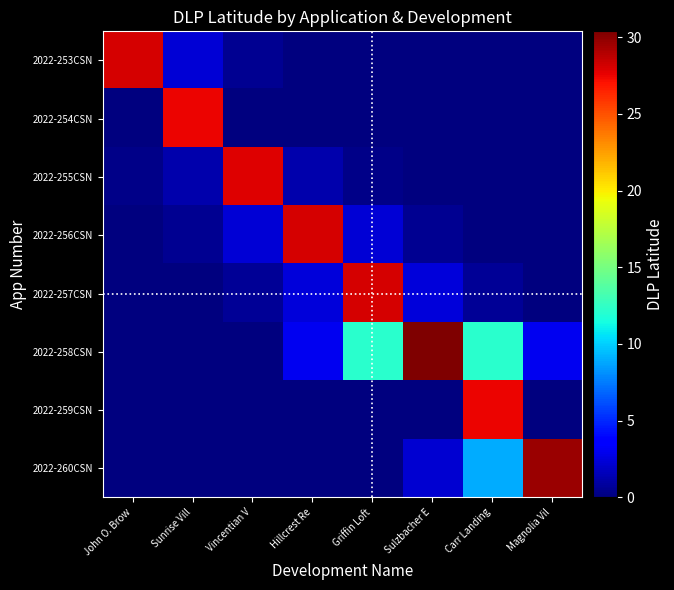

Reading left to right, transcribe all the data shown in this chart.

2022-253CSN: John O. Brow=28.0	Sunrise Vill=2.3	Vincentian V=0.6	Hillcrest Re=0.0	Griffin Loft=0.0	Sulzbacher E=0.0	Carr Landing=0.0	Magnolia Vil=0.0
2022-254CSN: John O. Brow=0.0	Sunrise Vill=27.4	Vincentian V=0.0	Hillcrest Re=0.0	Griffin Loft=0.0	Sulzbacher E=0.0	Carr Landing=0.0	Magnolia Vil=0.0
2022-255CSN: John O. Brow=0.3	Sunrise Vill=1.3	Vincentian V=27.8	Hillcrest Re=1.3	Griffin Loft=0.3	Sulzbacher E=0.0	Carr Landing=0.0	Magnolia Vil=0.0
2022-256CSN: John O. Brow=0.0	Sunrise Vill=0.6	Vincentian V=2.4	Hillcrest Re=28.0	Griffin Loft=2.4	Sulzbacher E=0.6	Carr Landing=0.0	Magnolia Vil=0.0
2022-257CSN: John O. Brow=0.0	Sunrise Vill=0.0	Vincentian V=0.6	Hillcrest Re=2.5	Griffin Loft=28.1	Sulzbacher E=2.5	Carr Landing=0.6	Magnolia Vil=0.0
2022-258CSN: John O. Brow=0.0	Sunrise Vill=0.0	Vincentian V=0.0	Hillcrest Re=3.0	Griffin Loft=12.1	Sulzbacher E=30.4	Carr Landing=12.1	Magnolia Vil=3.0
2022-259CSN: John O. Brow=0.0	Sunrise Vill=0.0	Vincentian V=0.0	Hillcrest Re=0.0	Griffin Loft=0.0	Sulzbacher E=0.0	Carr Landing=27.4	Magnolia Vil=0.0
2022-260CSN: John O. Brow=0.0	Sunrise Vill=0.0	Vincentian V=0.0	Hillcrest Re=0.0	Griffin Loft=0.0	Sulzbacher E=2.2	Carr Landing=8.9	Magnolia Vil=29.6